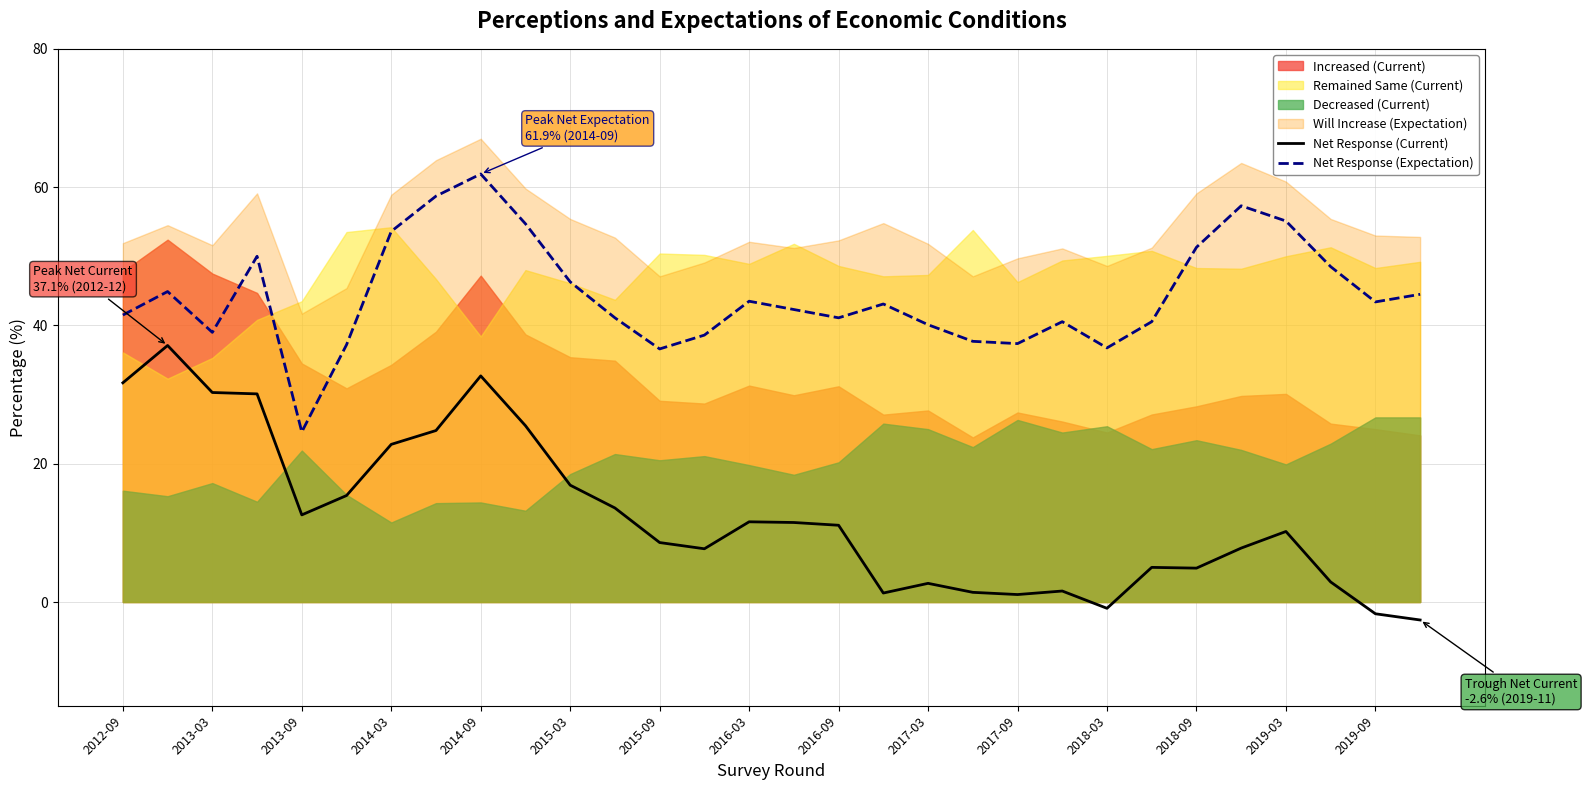

How many values in the Net Response (Expectation) series exceed 43?

15